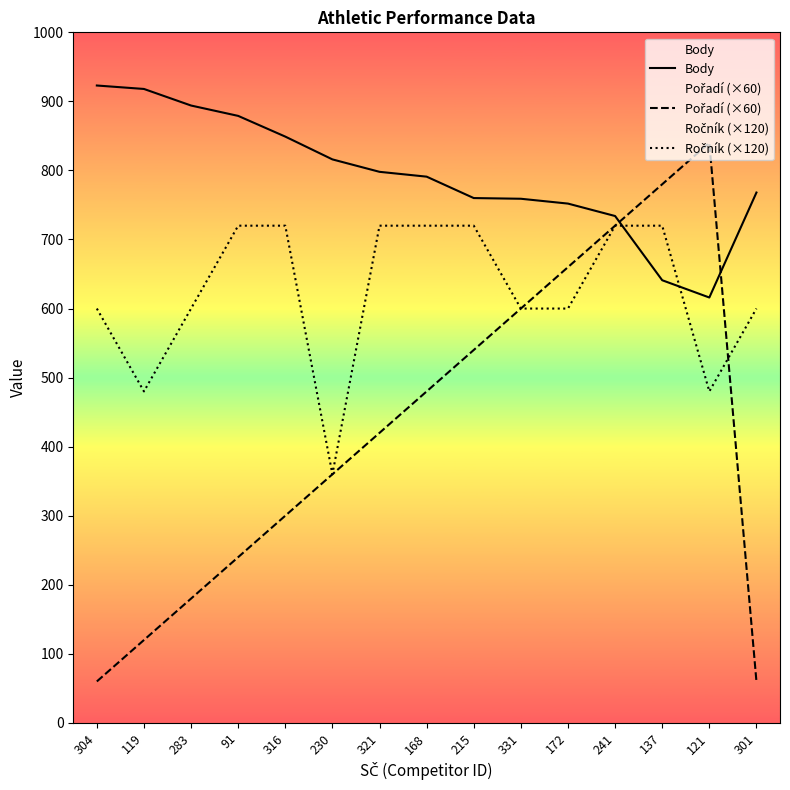

List the labels in order of Pořadí (×60) value, smallest first.

304, 301, 119, 283, 91, 316, 230, 321, 168, 215, 331, 172, 241, 137, 121